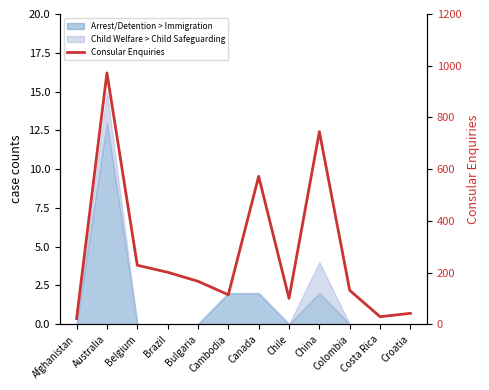

What is the difference between the values at Cambodia and Colombia?

17